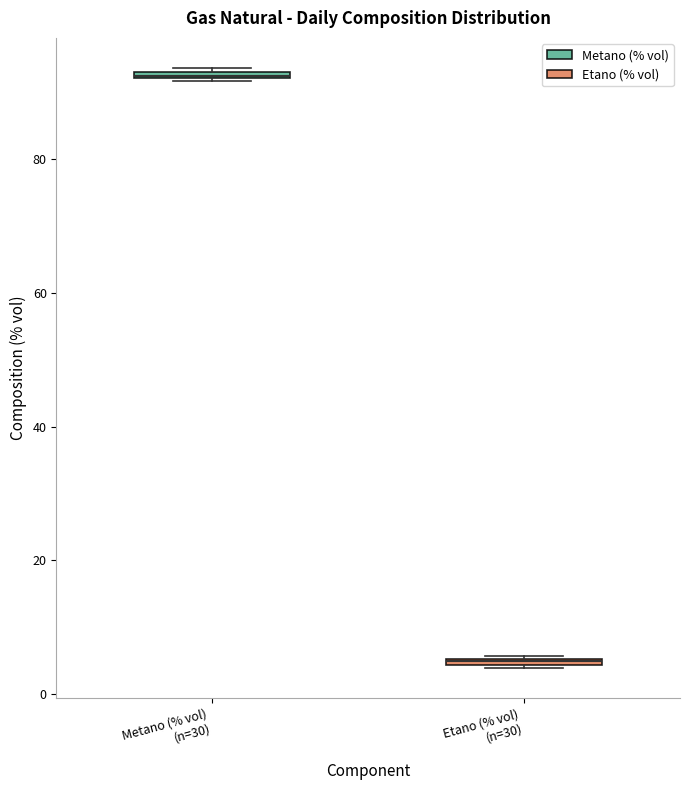

Where is the upper edge of the box for Metano (% vol) (n=30) on the y-axis? The values are not printed on the chart, so give them approximately, as read against the axis.

94